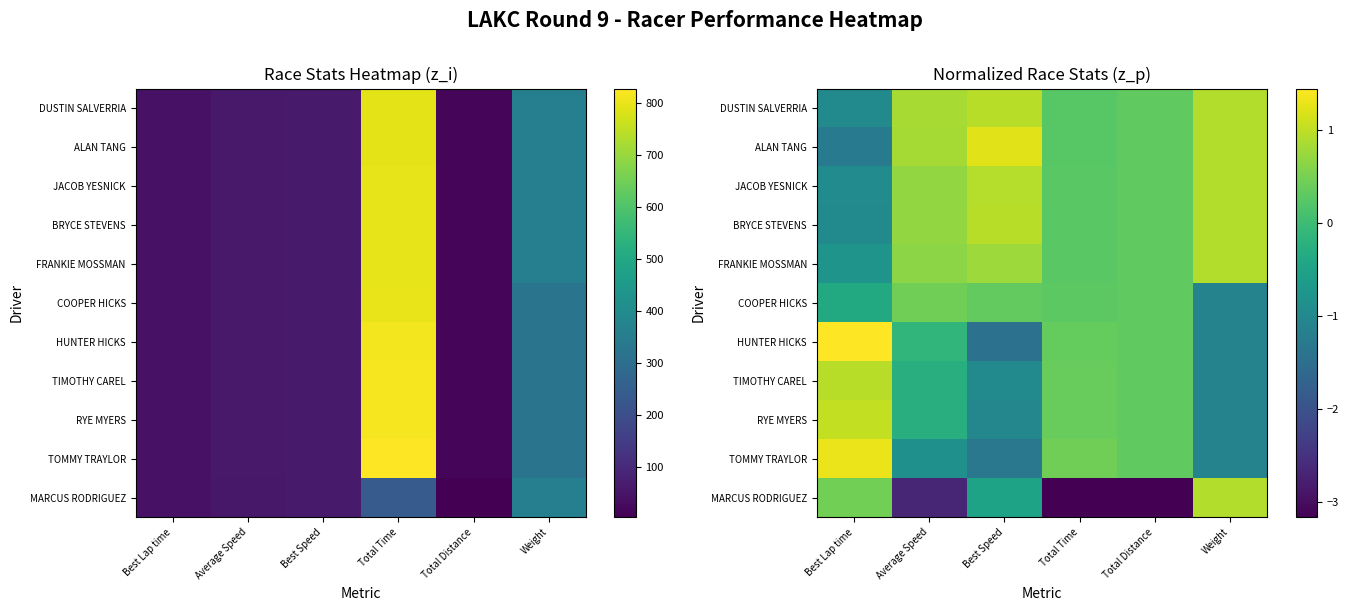

At how many categories does at least one series exceed 0?

6